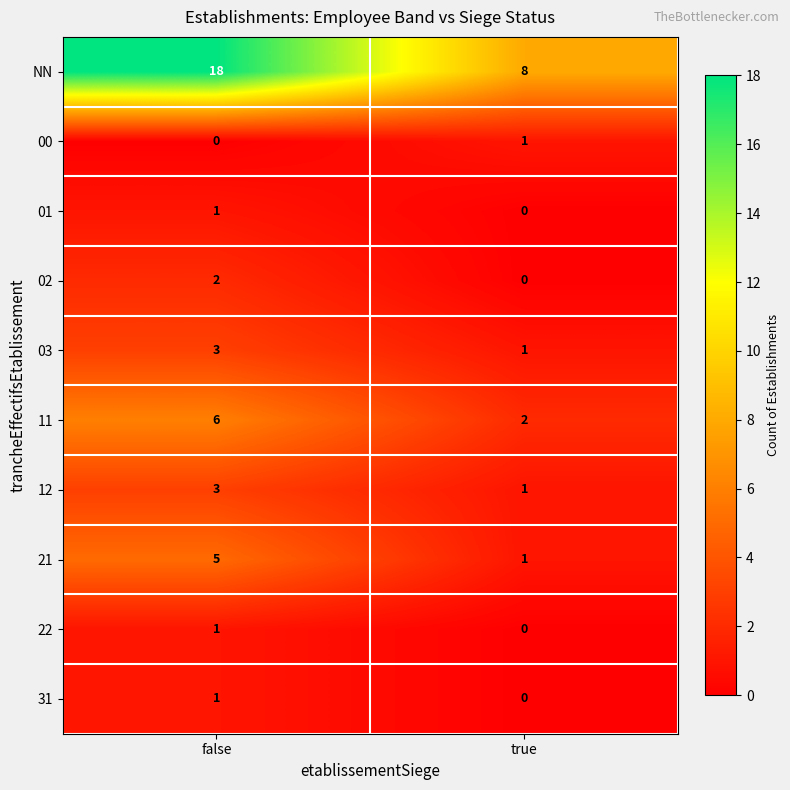

What is the minimum value for NN?

8